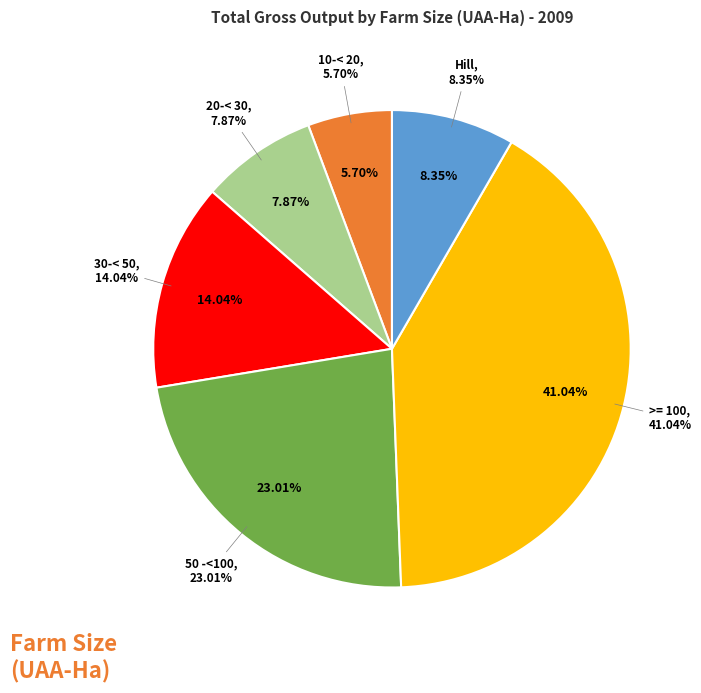

To the nearest percent, what is the difference between the >= 100 and Hill slice percentages?

33%